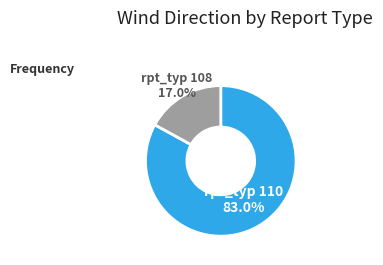

Does any single category account for the majority?

Yes